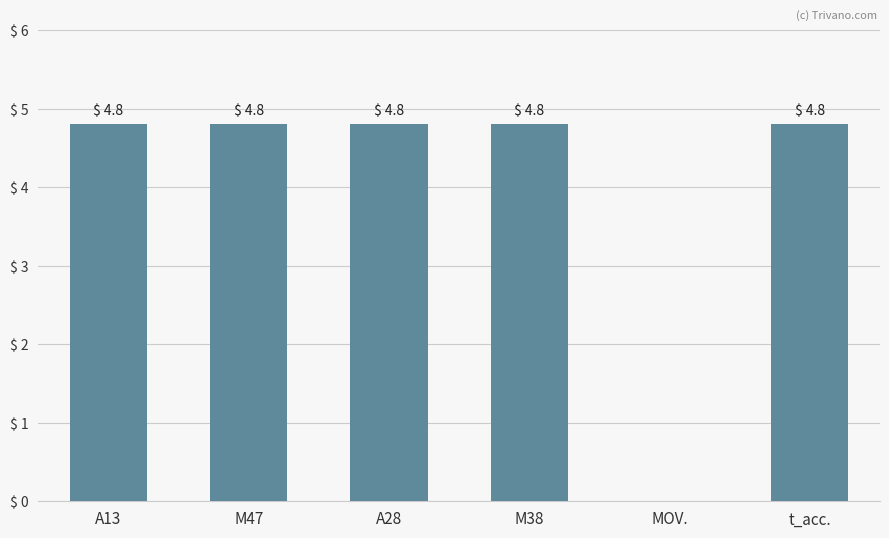

What is the sum of the values at M47 and MOV.?

4.8